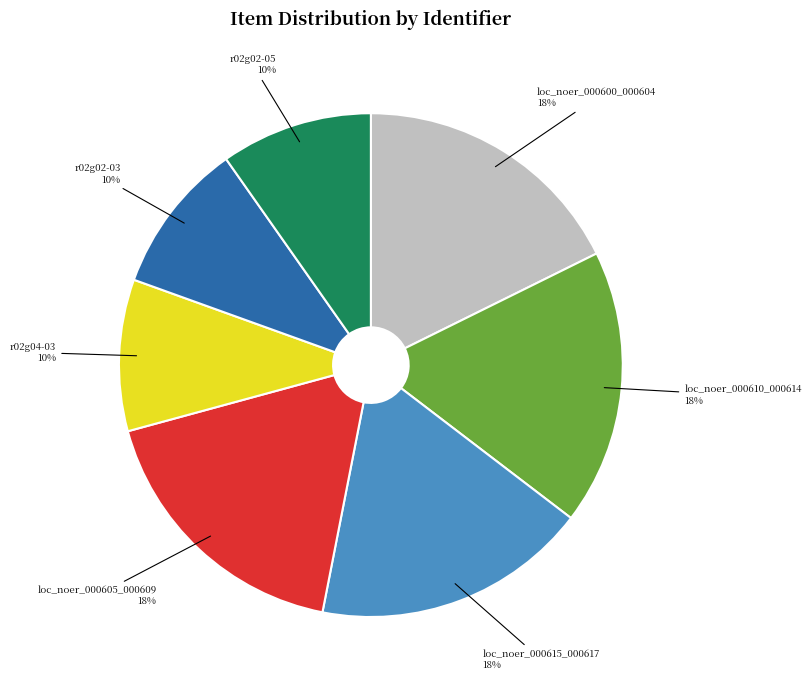

What is the ratio of the value at r02g02-03 to the value at r02g02-05?

1.0